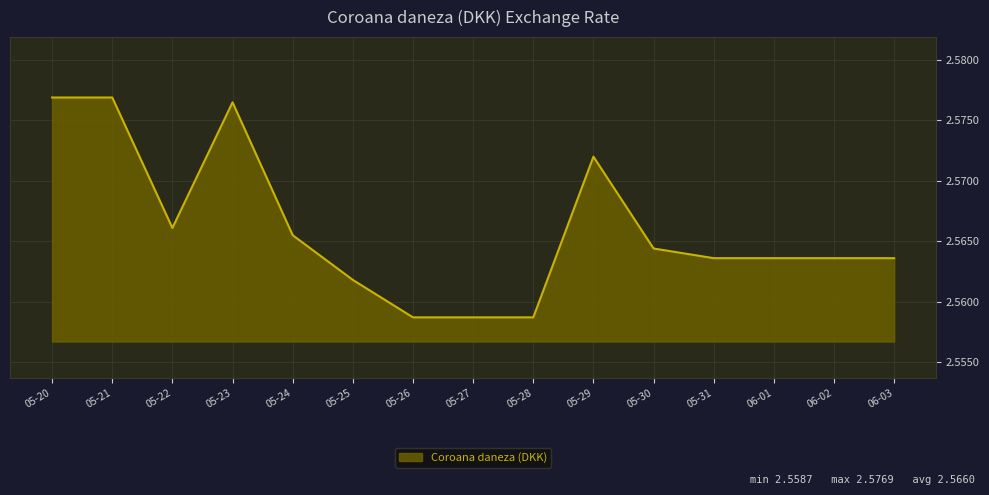

What is the ratio of the value at 06-02 to the value at 06-01?

1.0